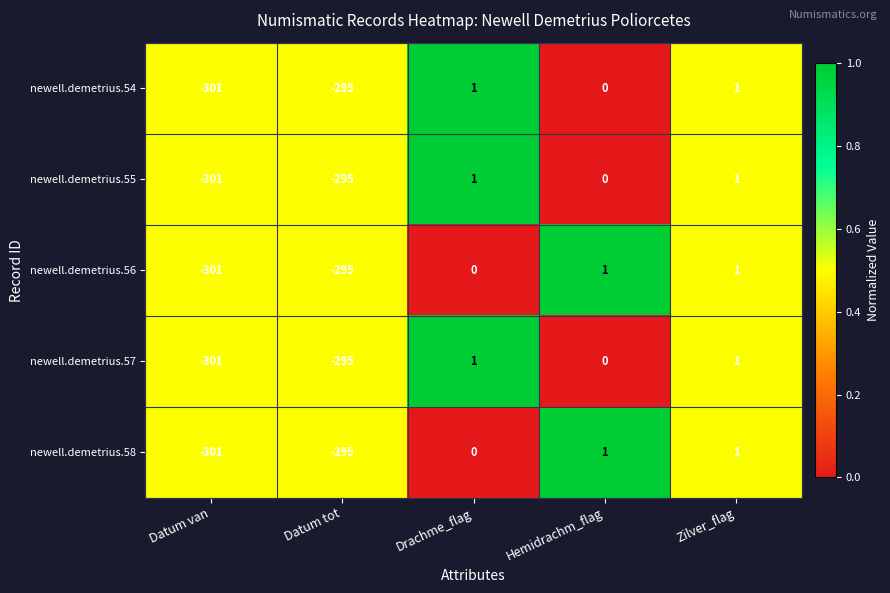

The value of newell.demetrius.58 at Drachme_flag is 0. True or false?

True